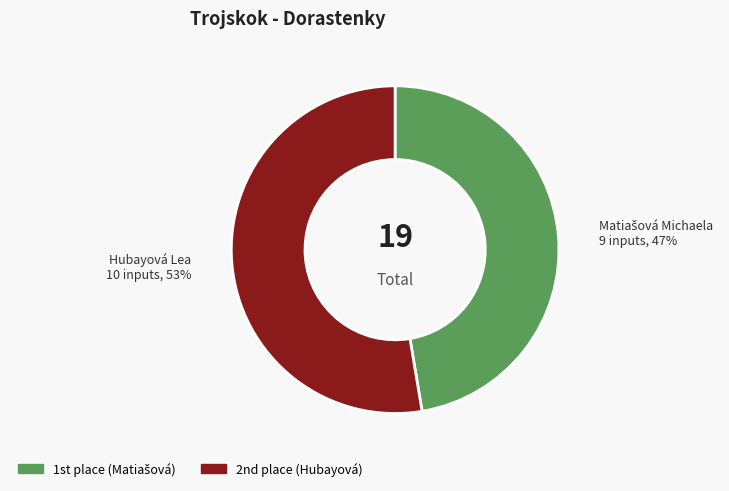

To the nearest percent, what is the average slice percentage?

50%